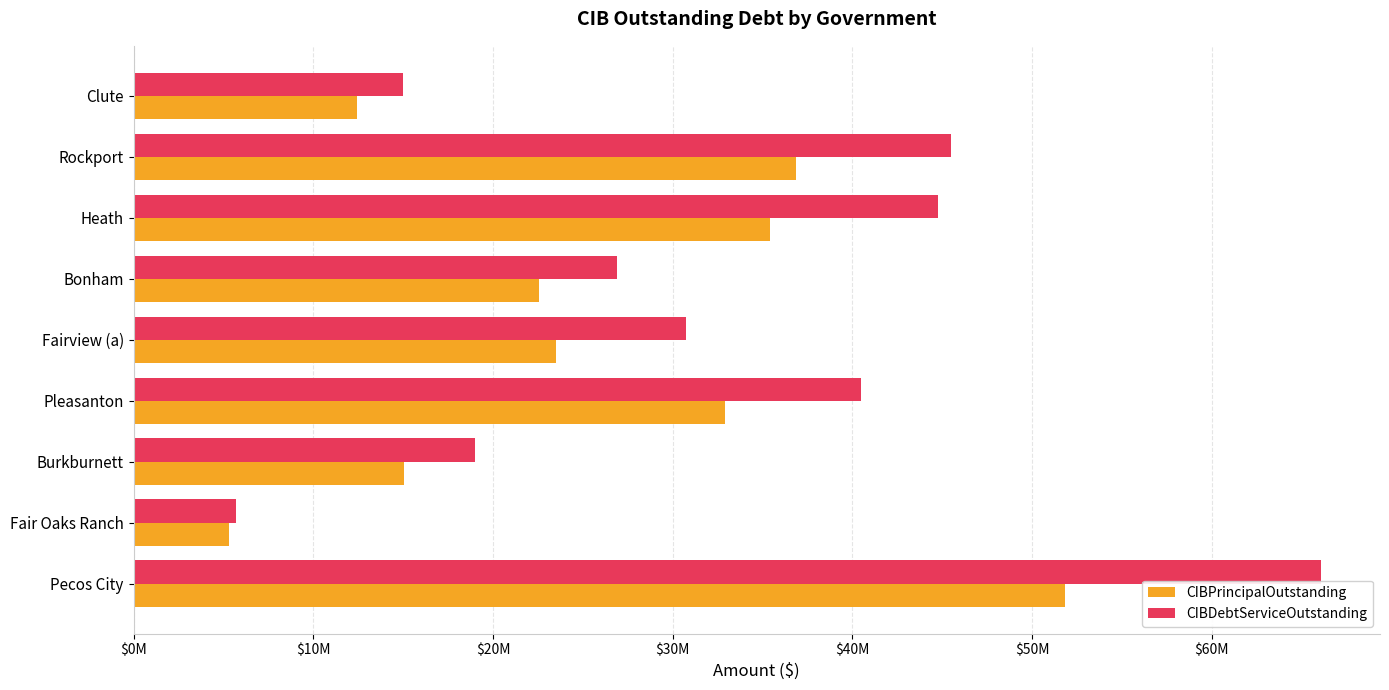

At how many categories does at least one series exceed 56131725?

1